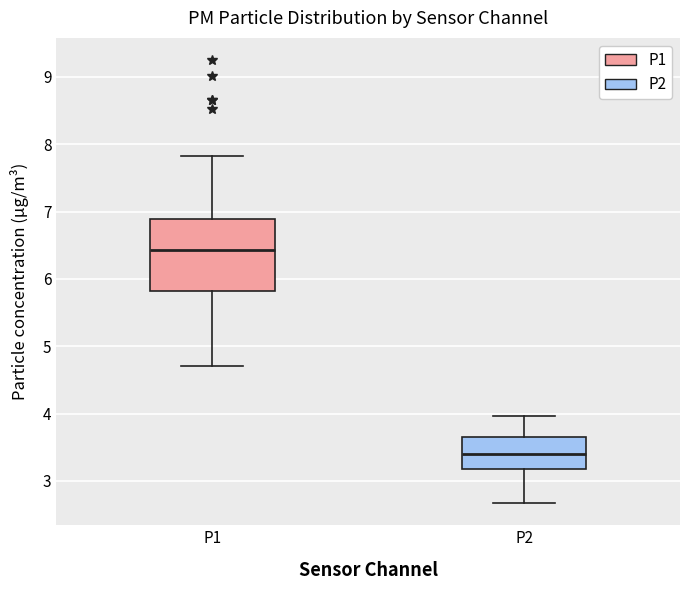

Comparing the boxes themselves (not the whiskers), which one is the tallest?

P1